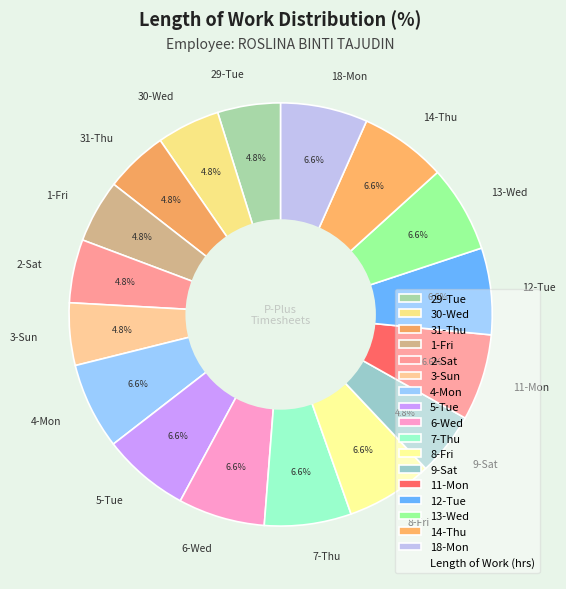

Does 9-Sat represent more than half of the total?

No